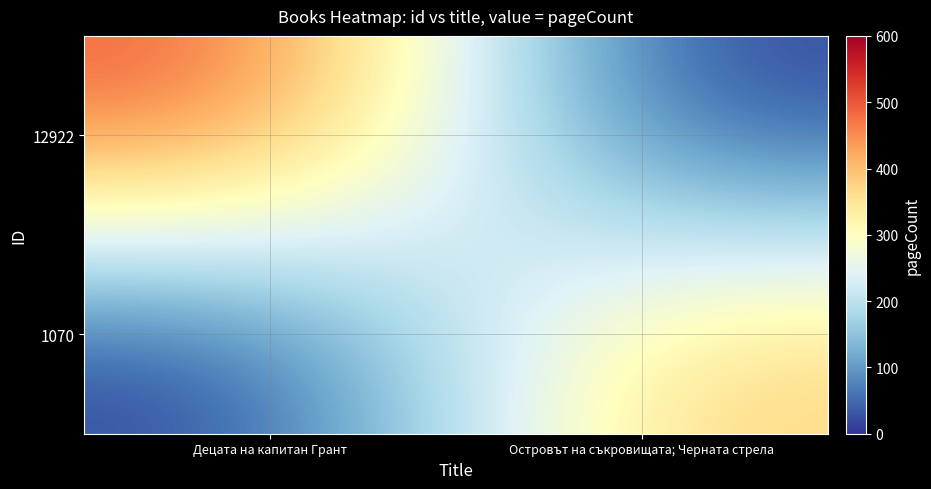

Rank the series by their maximum value, from highest to lowest.

12922, 1070